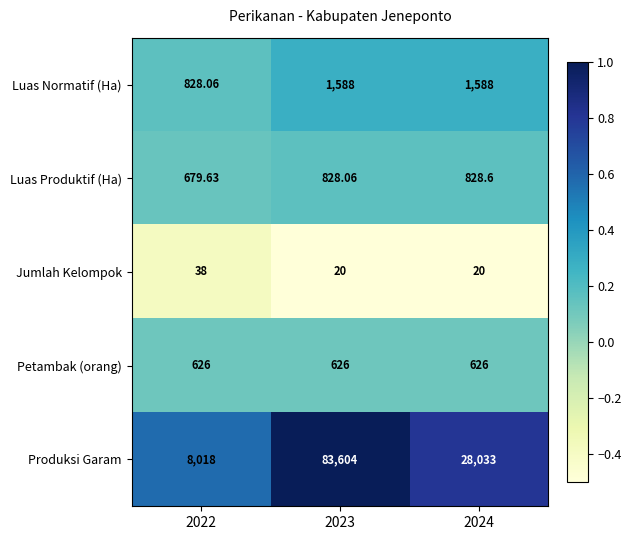

Which series changed the most between 2022 and 2024?

Produksi Garam